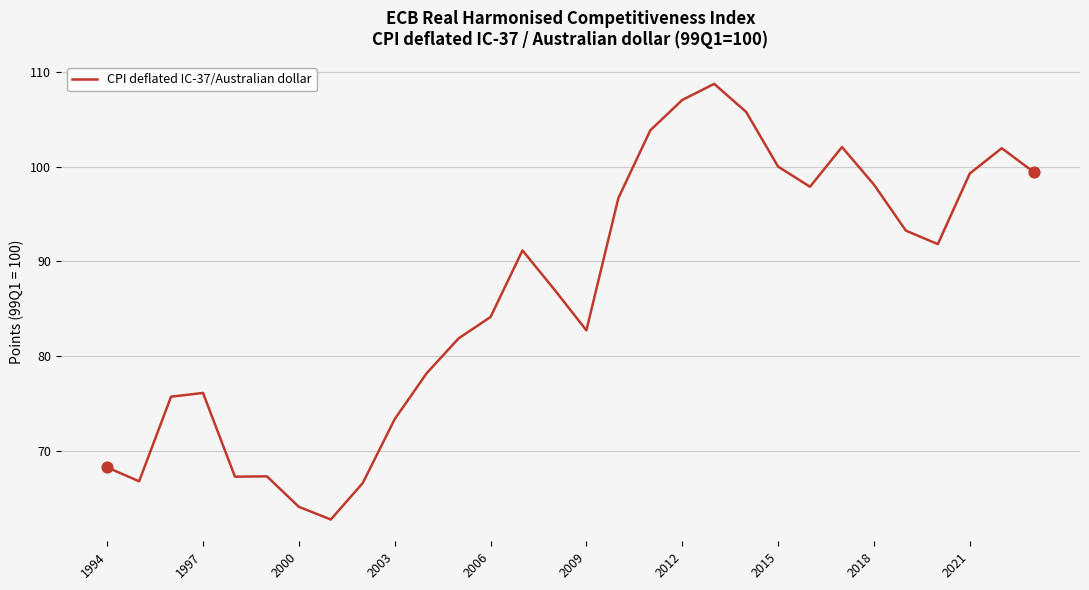

What is the maximum value shown in the chart?

108.7